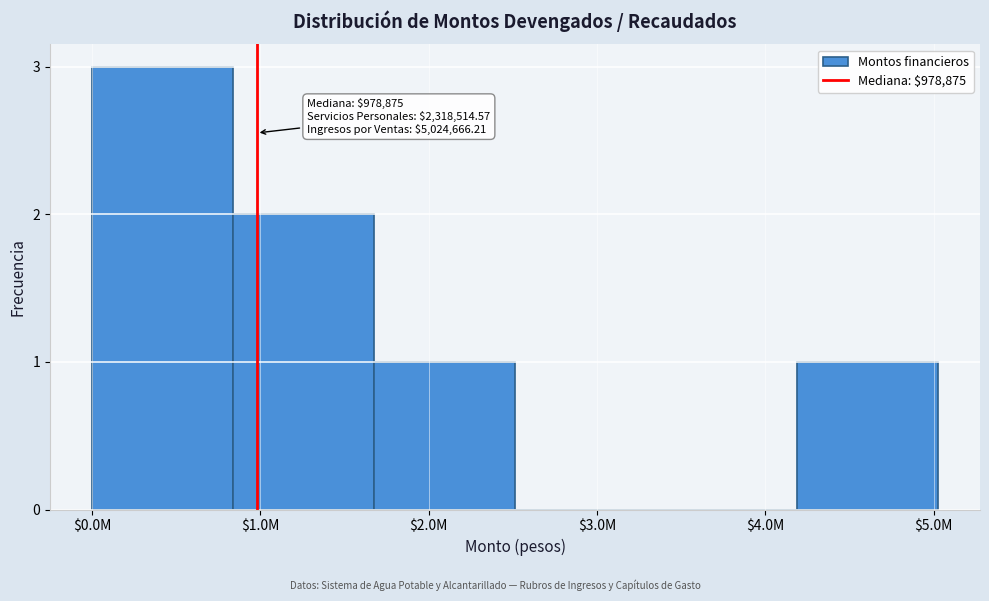

What is the maximum value shown in the chart?

3